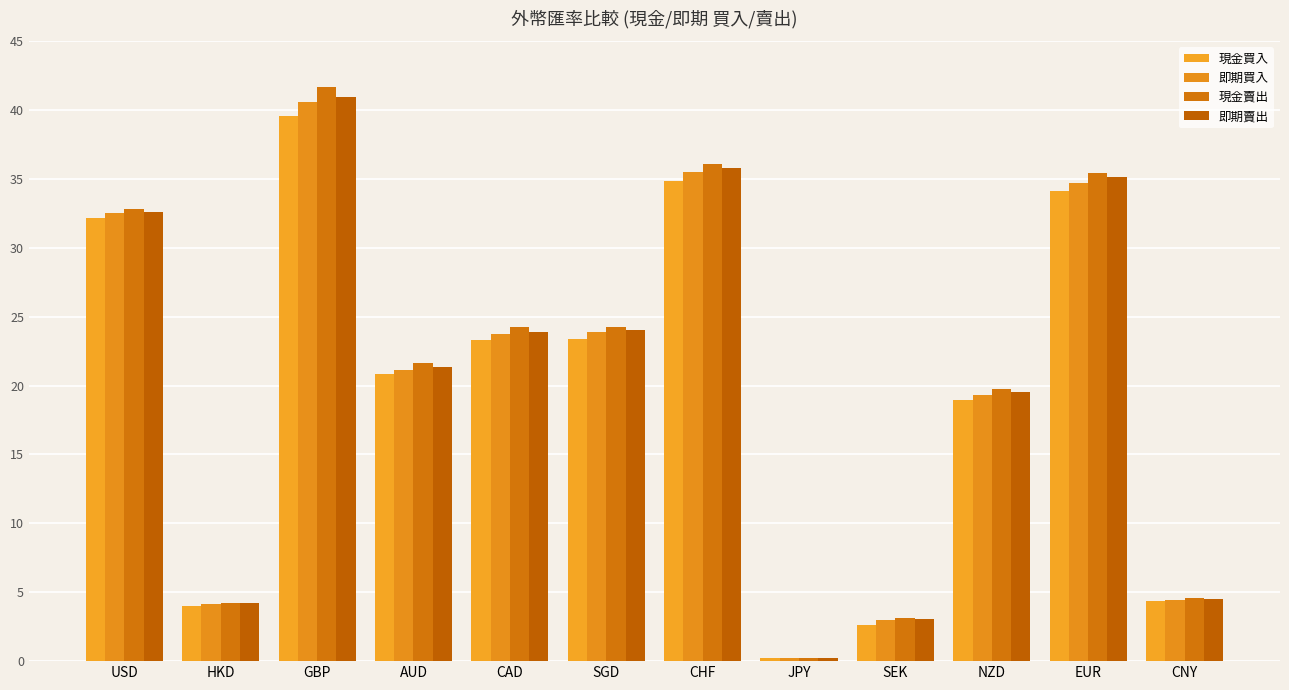

List the labels in order of 即期買入 value, smallest first.

JPY, SEK, HKD, CNY, NZD, AUD, CAD, SGD, USD, EUR, CHF, GBP